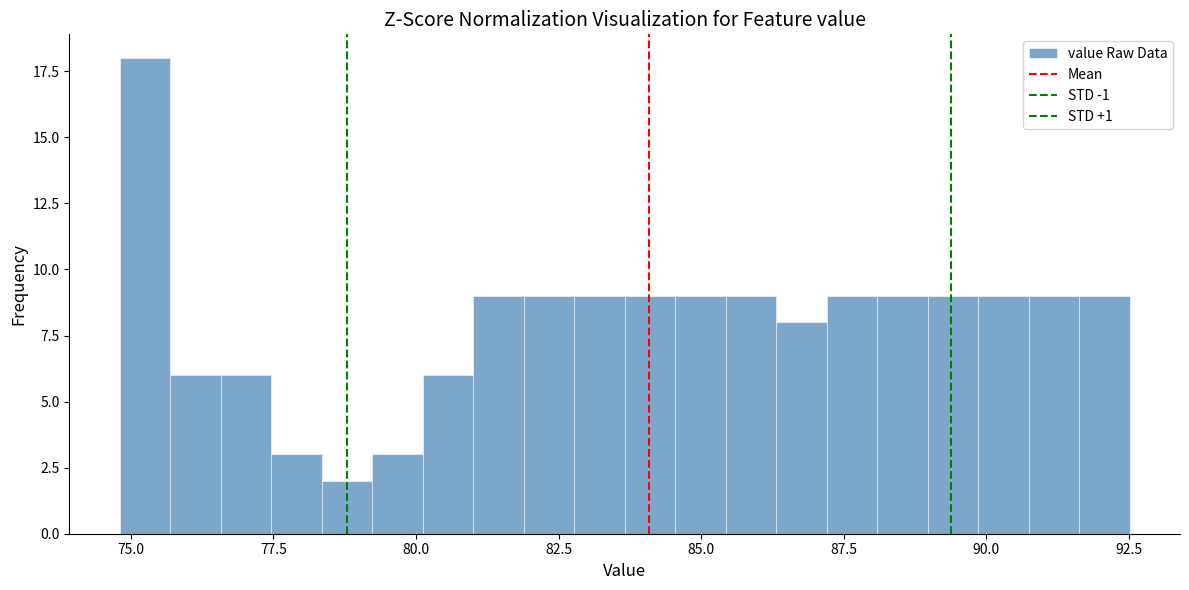

Around what value on the x-axis is the tallest bar? Give the approximate position of its centre, as read against the axis.

75.5